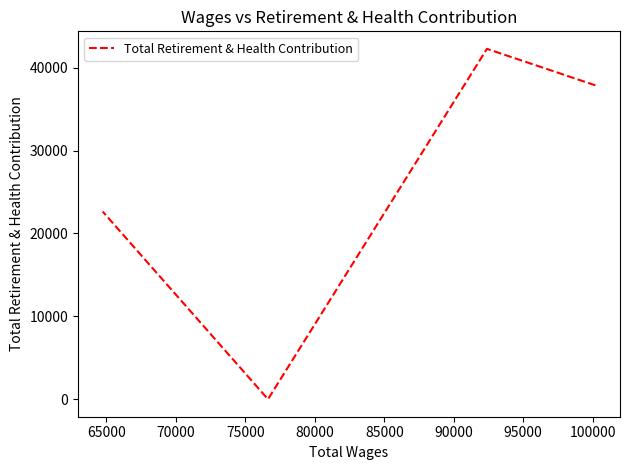

What is the average value?

25702